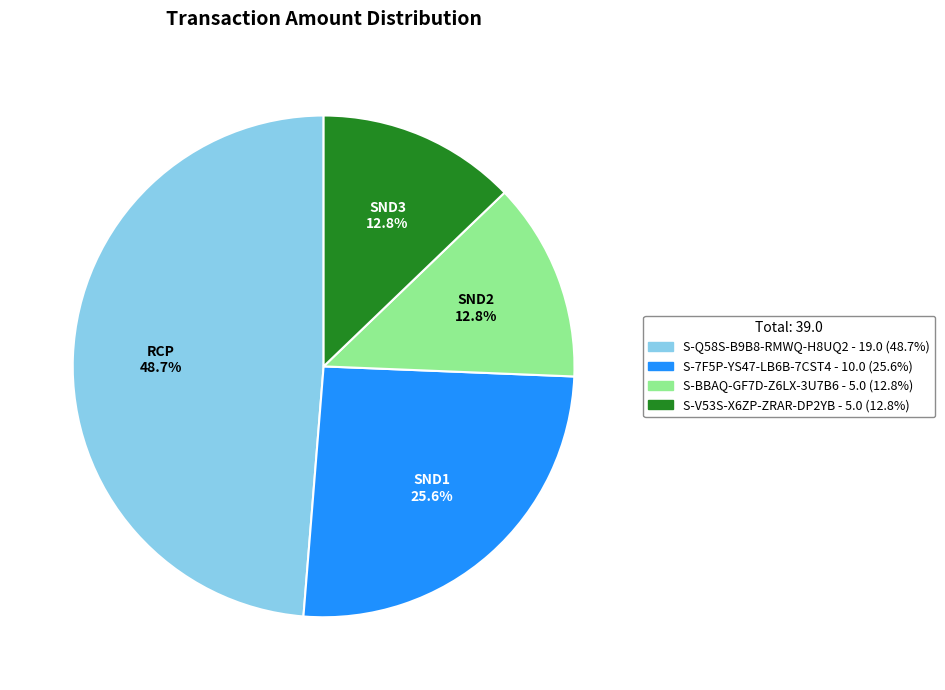

Does any single category account for the majority?

No